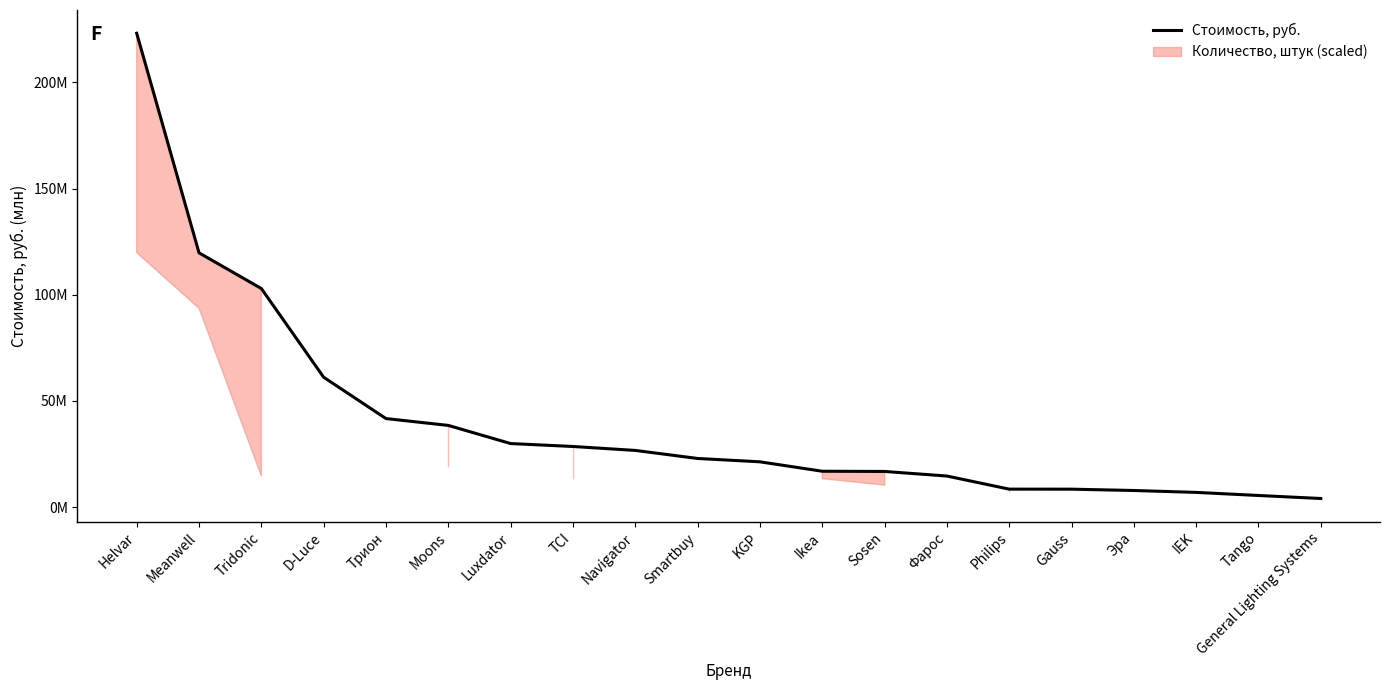

The chart shows a value of 67946229.6 at Moons. True or false?

False